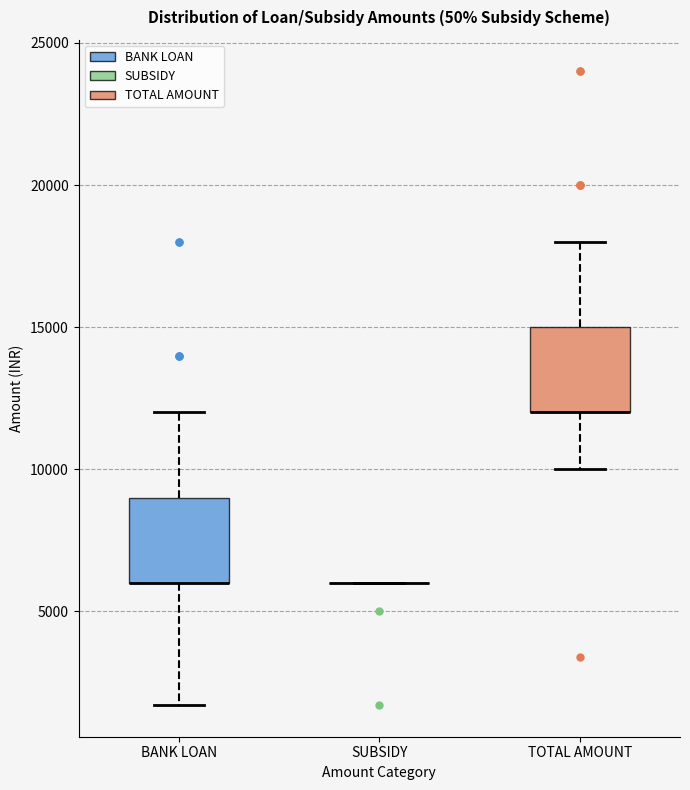

Reading left to right, transcribe this box plot: for each box, give where its median line is, the range the box spans, and where its two whiskers end, as read against the y-axis. The values are not printed on the chart, so give them approximately, as read against the axis.

BANK LOAN: median 6000 (drawn on the box's lower edge), box 6000 to 9000, whiskers 1500 to 12000
SUBSIDY: box collapsed to a line at 6000, whiskers 6000 to 6000
TOTAL AMOUNT: median 12000 (drawn on the box's lower edge), box 12000 to 15000, whiskers 10000 to 18000